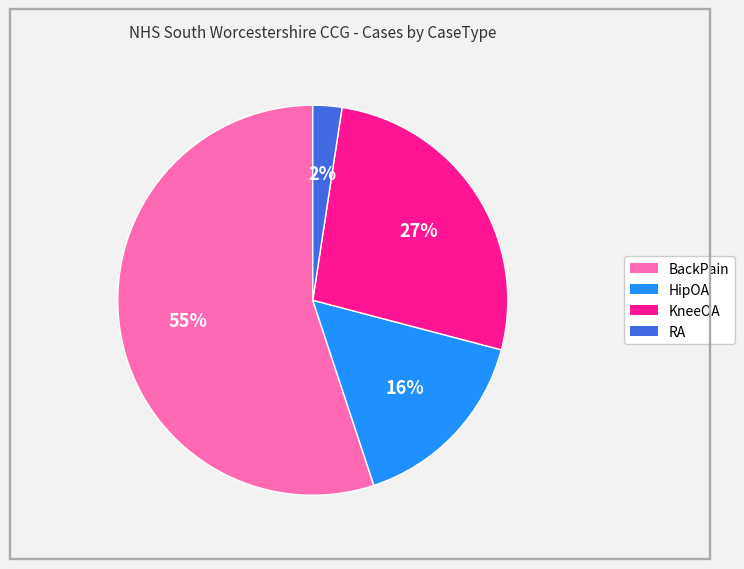

Count the number of slices in the pie.

4